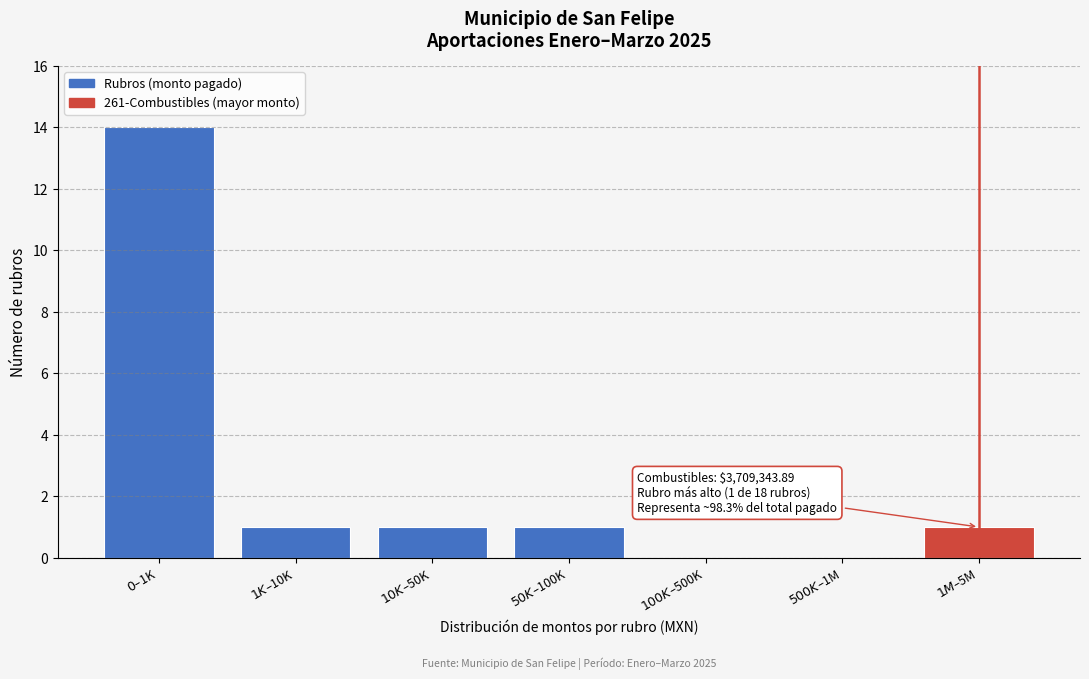

What is the sum of all values?

18